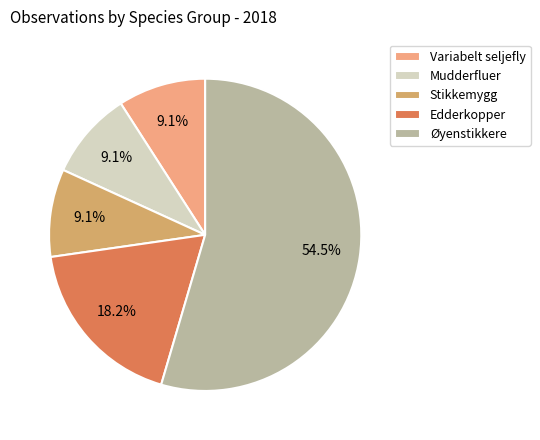

How many slices are in this pie chart?

5